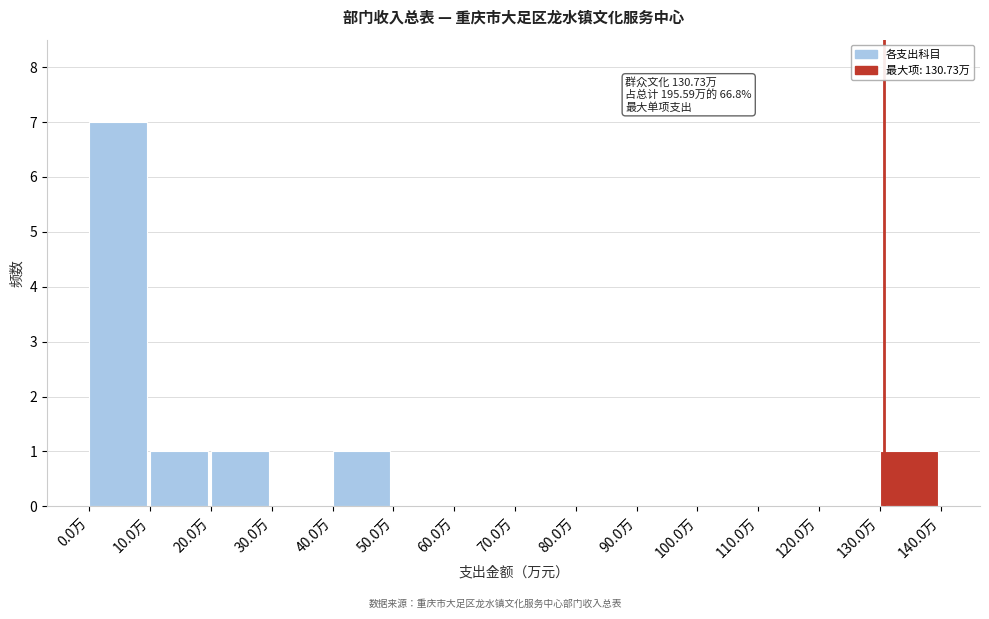

Over which range of the x-axis is the bar tallest?

0 to 10